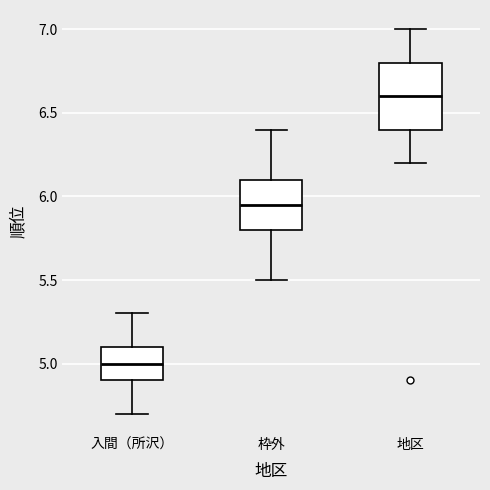

Where is the upper edge of the box for 地区 on the y-axis? The values are not printed on the chart, so give them approximately, as read against the axis.

6.80